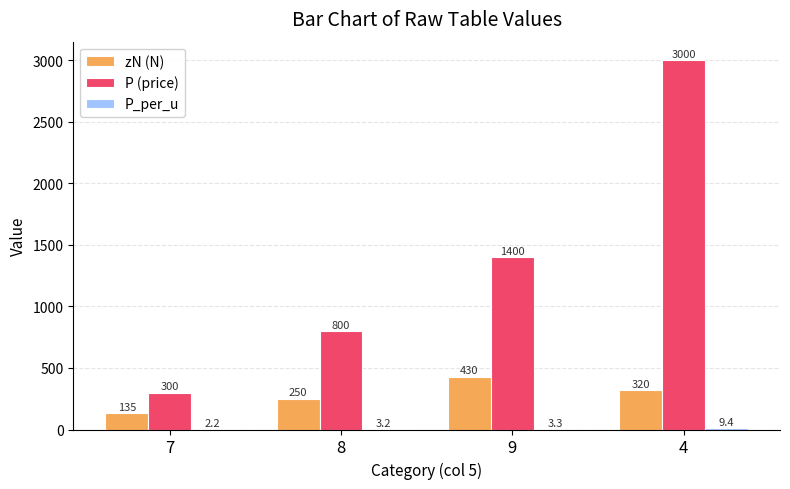

Which category has the highest value across all series?

4